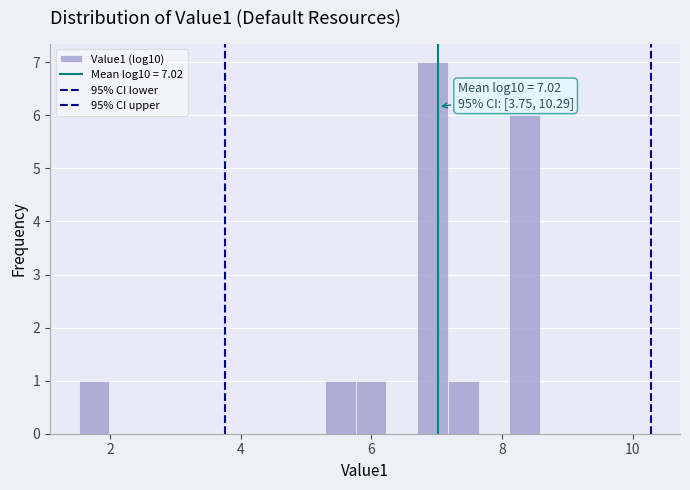

Around what value on the x-axis is the tallest bar? Give the approximate position of its centre, as read against the axis.

7.0